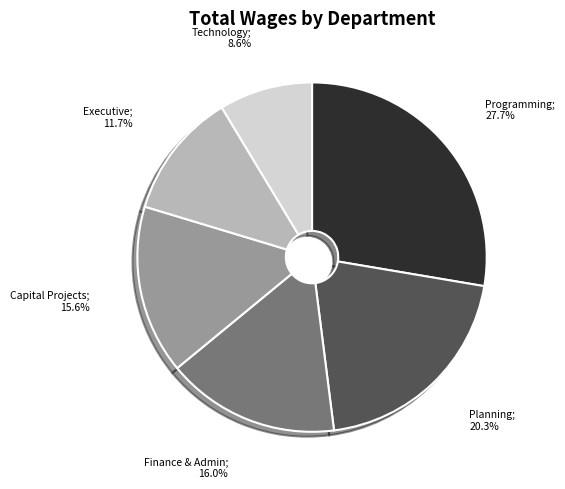

Does any single category account for the majority?

No